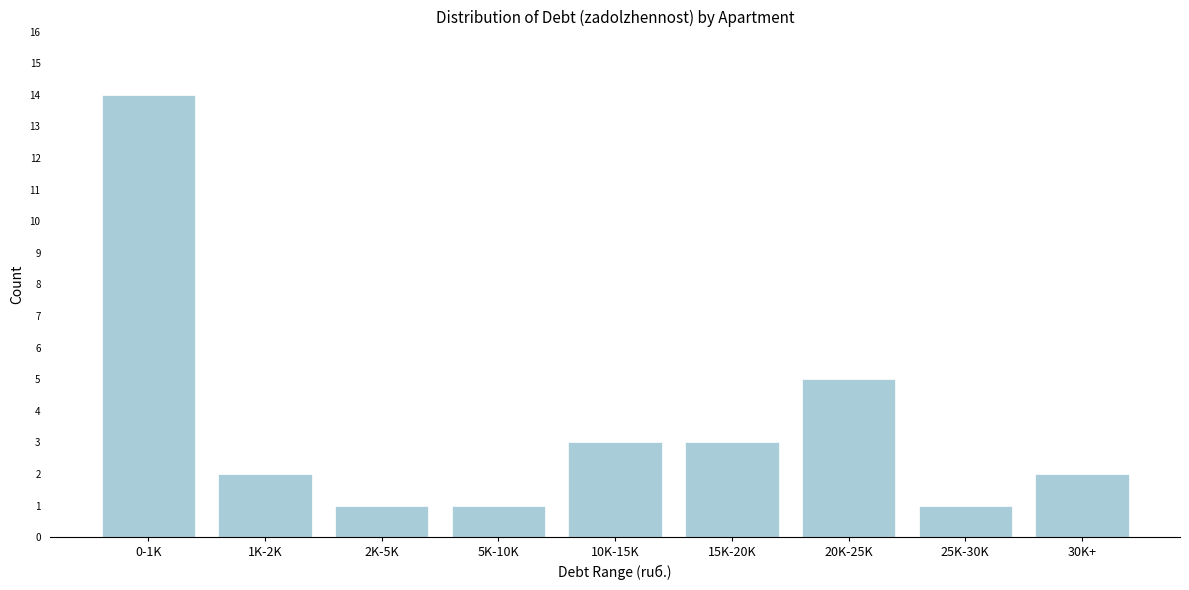

Reading left to right, list all the values displayed in this chart.

0-1K=14	1K-2K=2	2K-5K=1	5K-10K=1	10K-15K=3	15K-20K=3	20K-25K=5	25K-30K=1	30K+=2